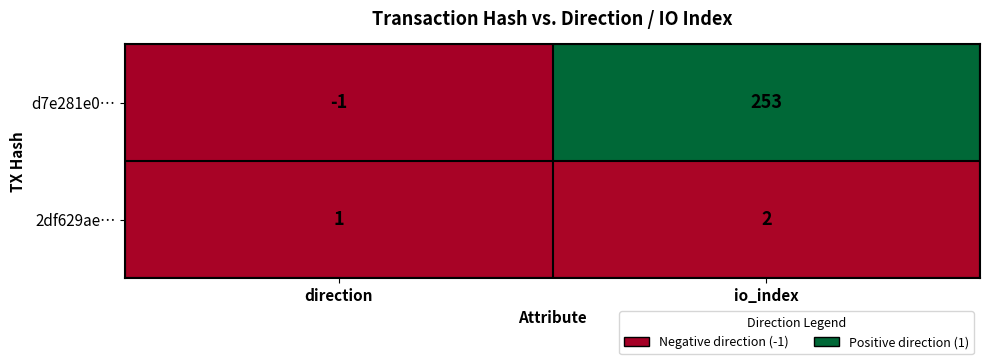

The value of d7e281e0… at io_index is 253. True or false?

True